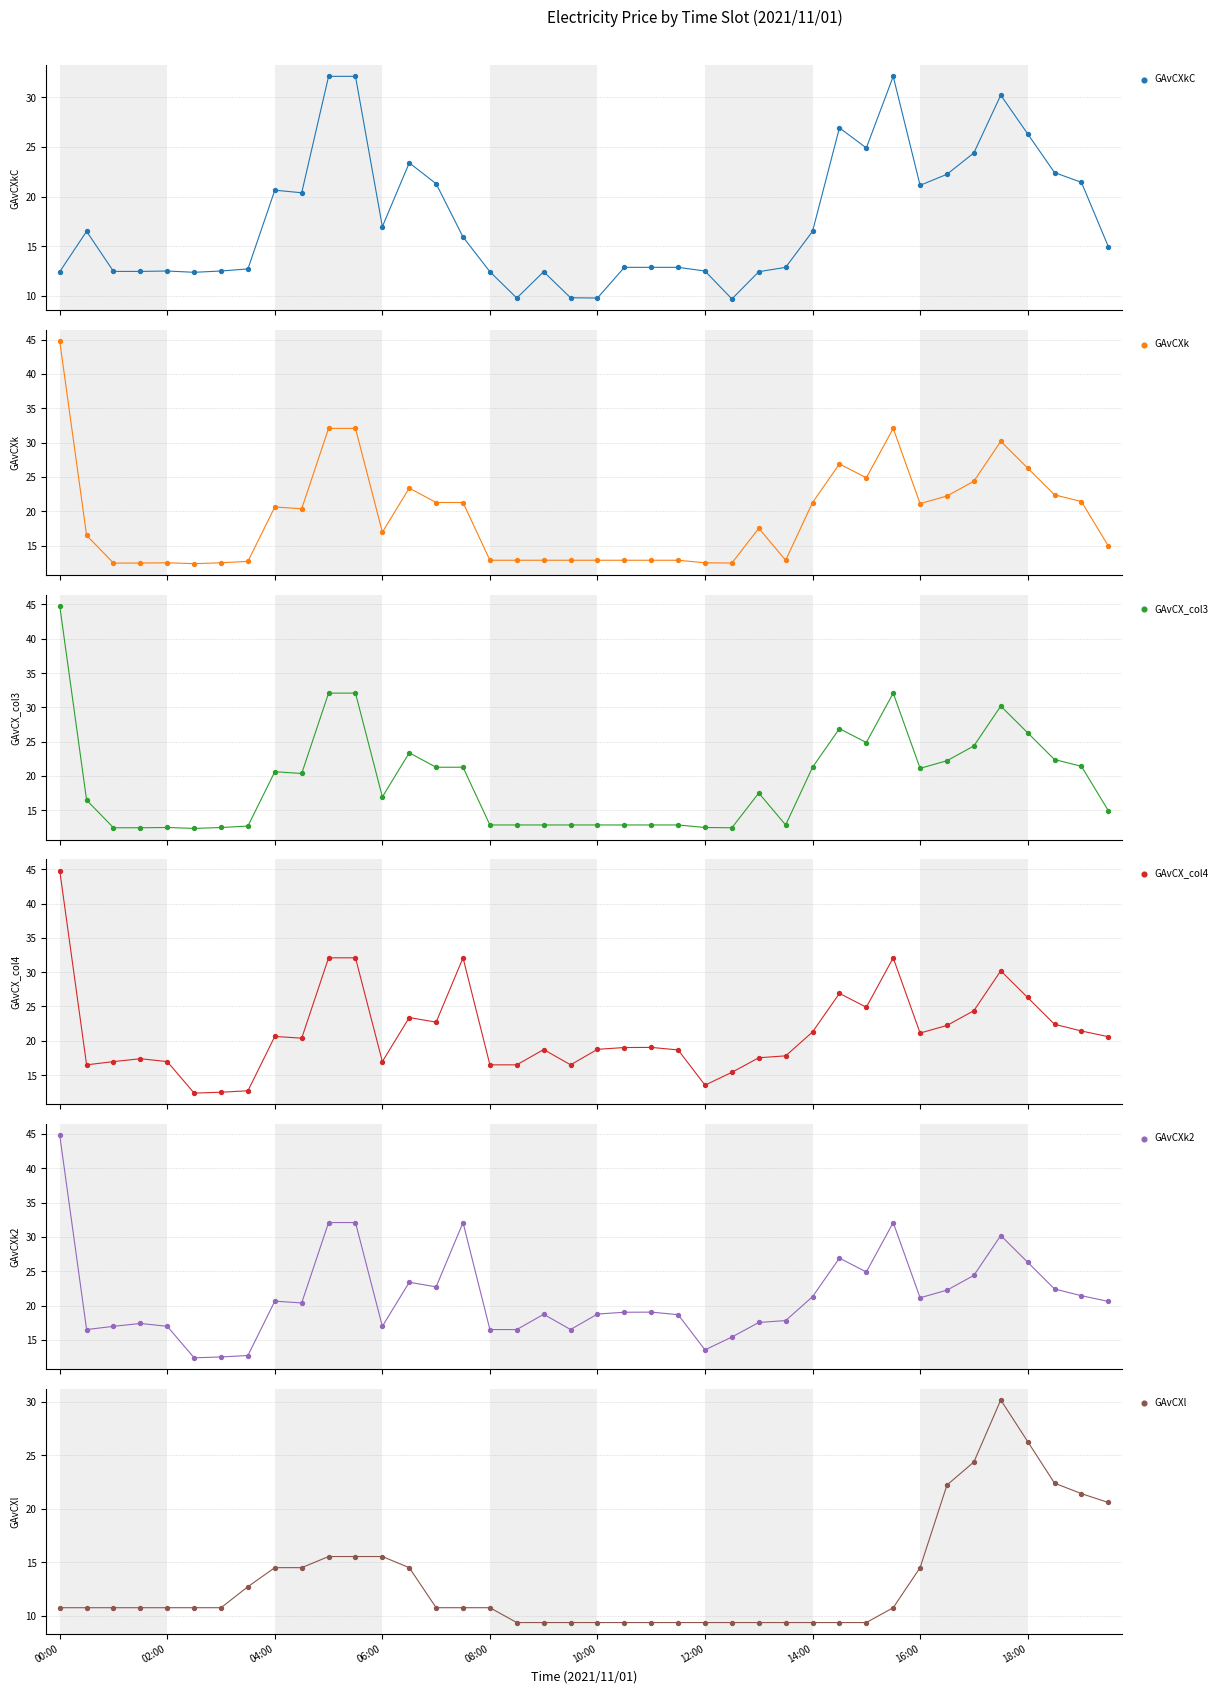

At which category is the sum across all series the highest?

00:00